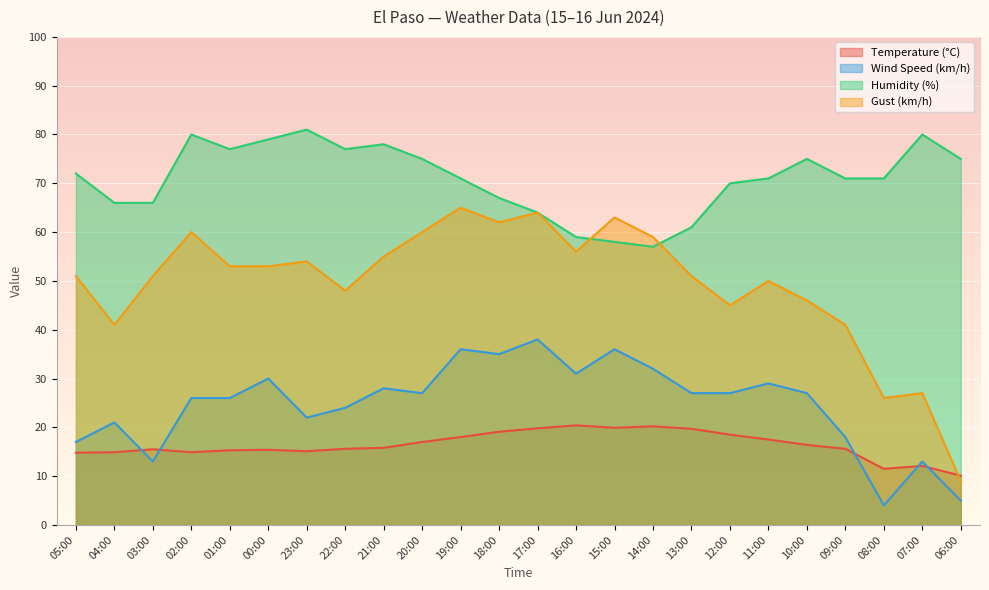

How many lines are shown in the chart?

4